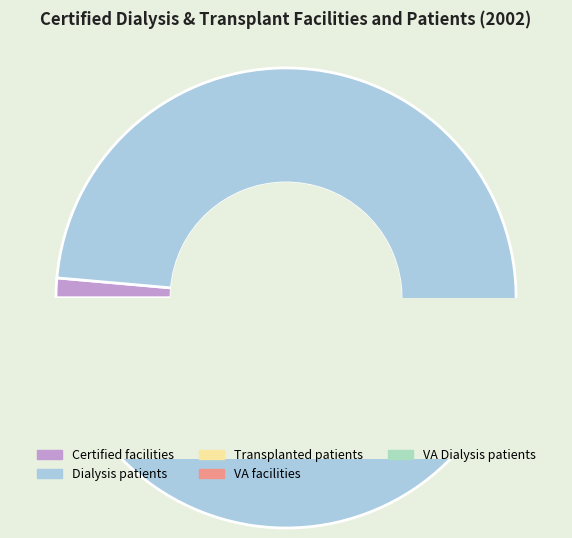

How many slices are in this pie chart?

5